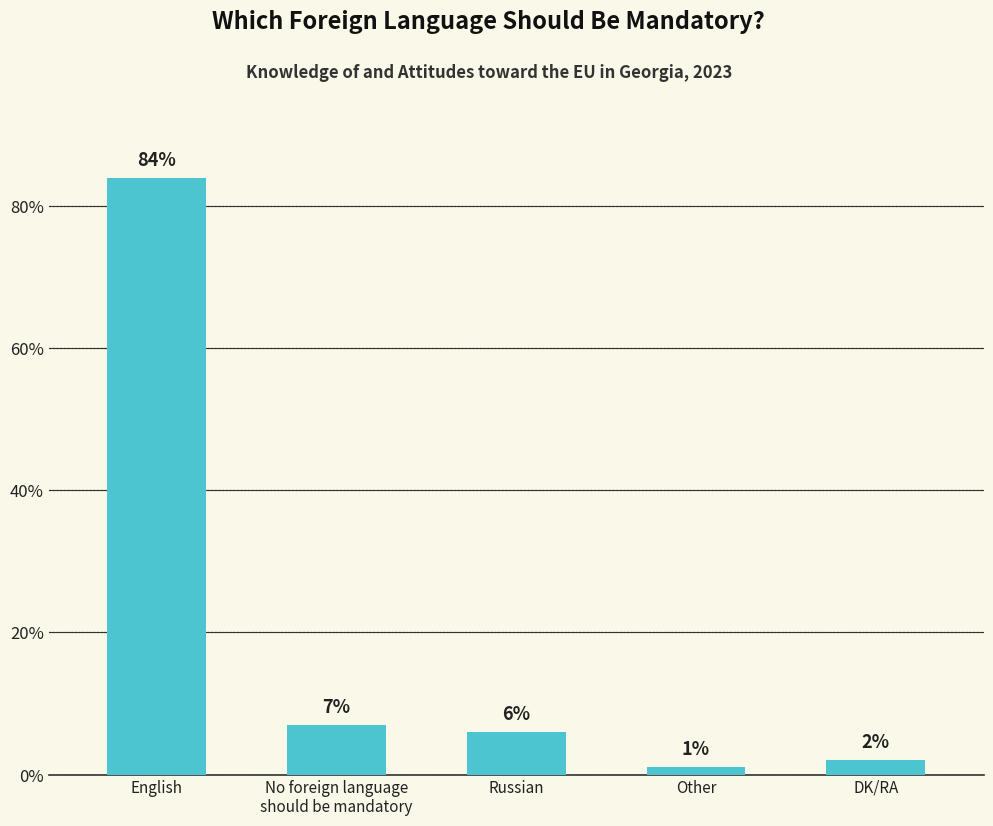

What is the change in value from Russian to Other?

-5